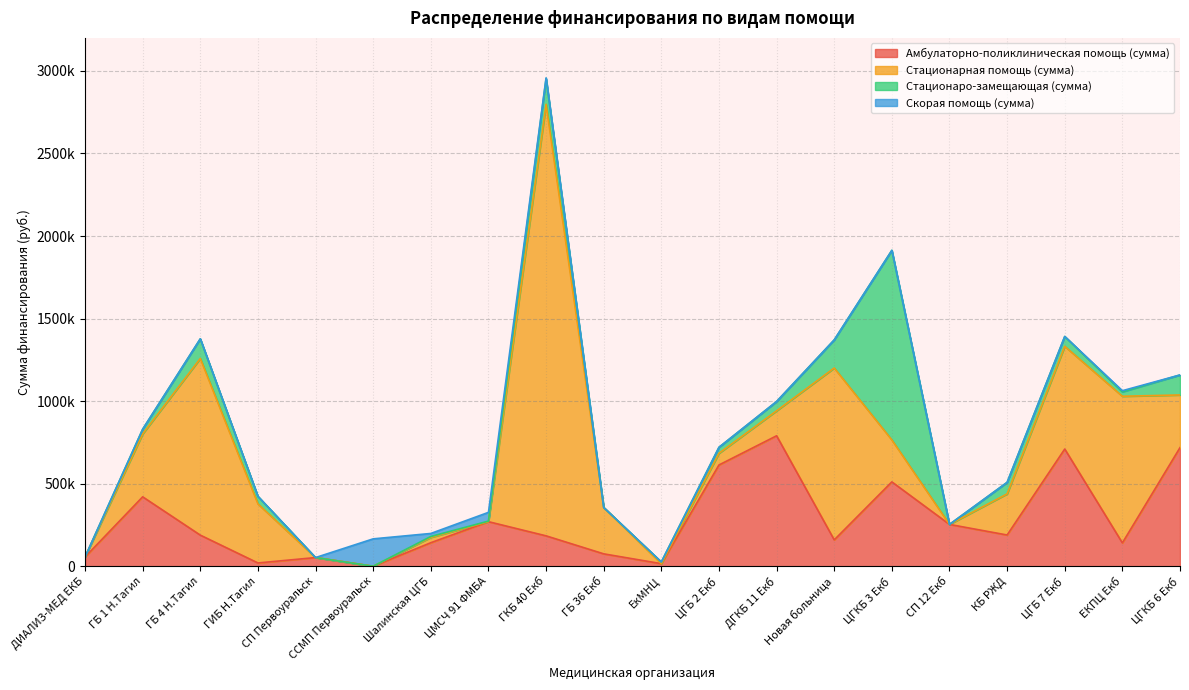

List the series in order of their overall mean, lowest first.

Скорая помощь (сумма), Стационаро-замещающая (сумма), Амбулаторно-поликлиническая помощь (сумма), Стационарная помощь (сумма)